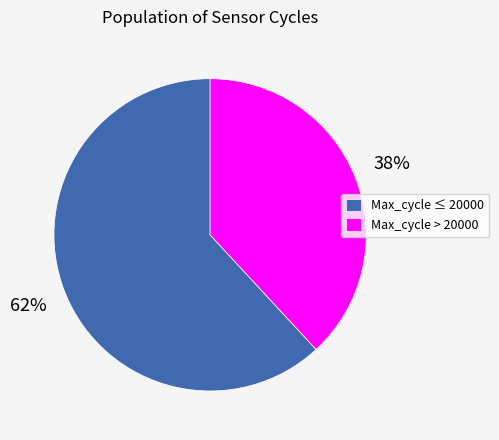

To the nearest percent, what is the average slice percentage?

50%